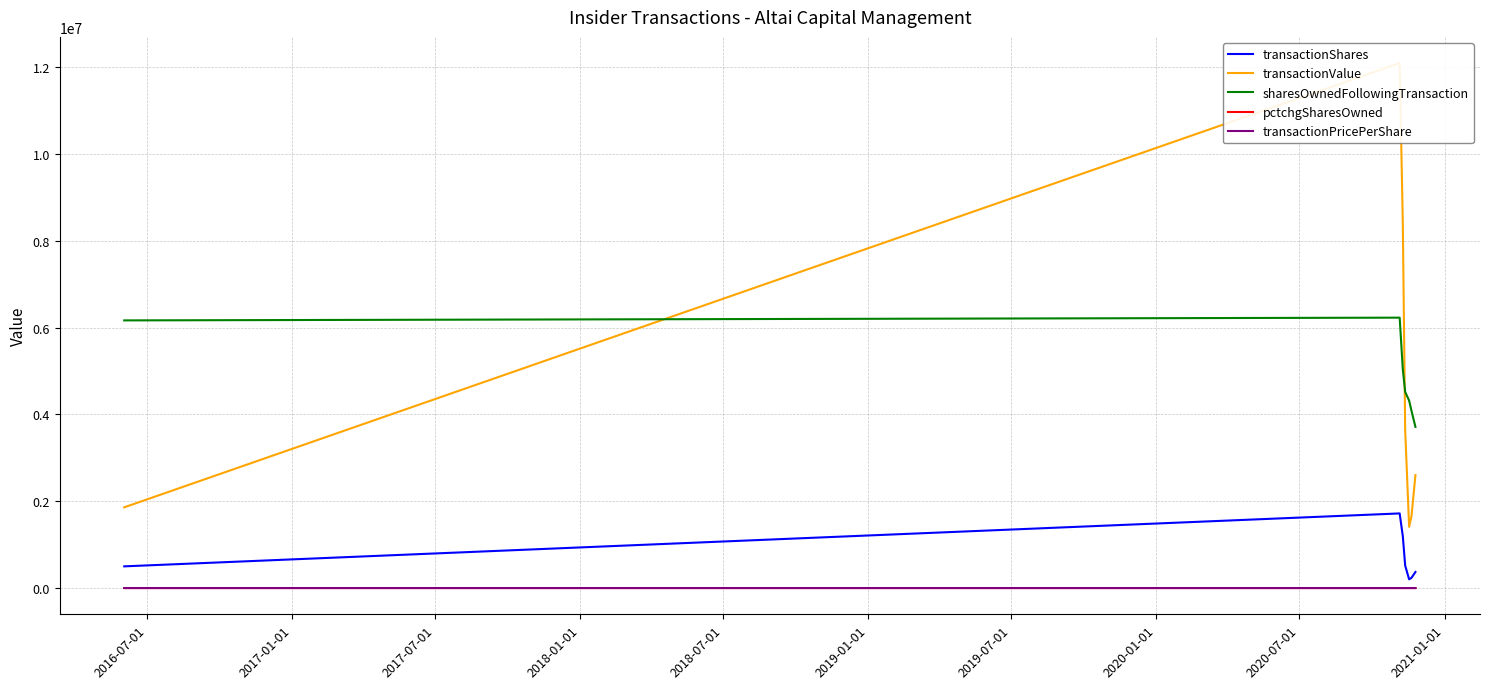

How many distinct data groups are displayed?

5